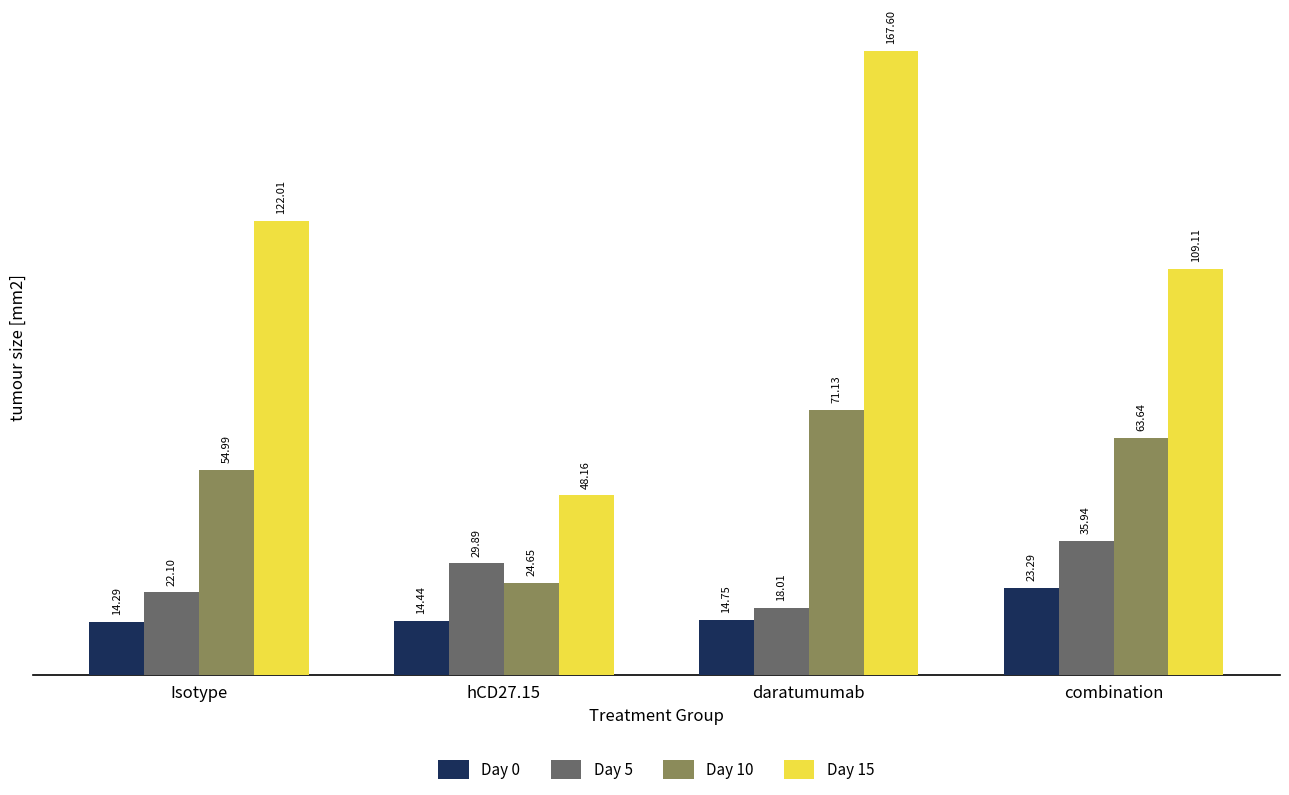

What is the difference between the Day 0 values at daratumumab and hCD27.15?

0.3